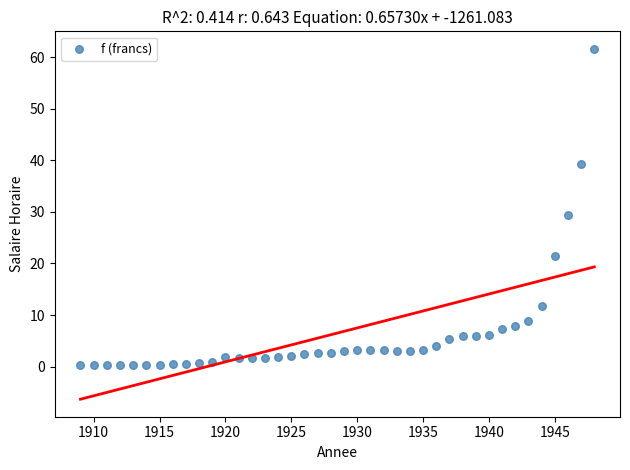

What is the range of X values (max minus min)?

39.0